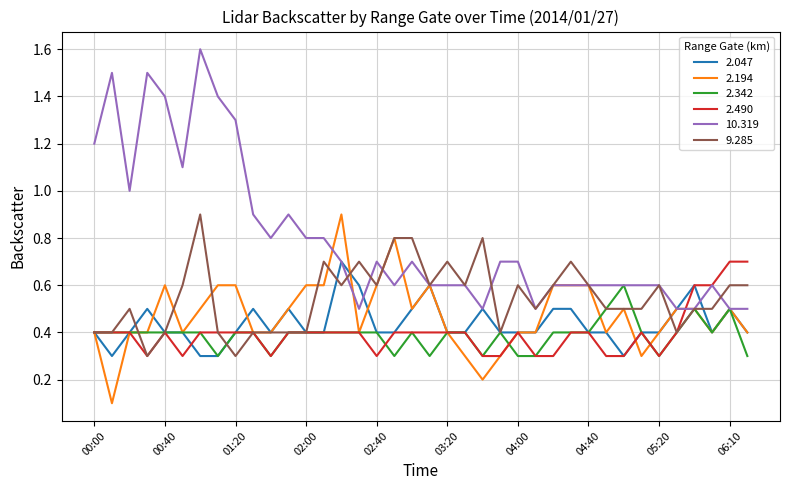

What is the maximum value for 10.319?

1.6